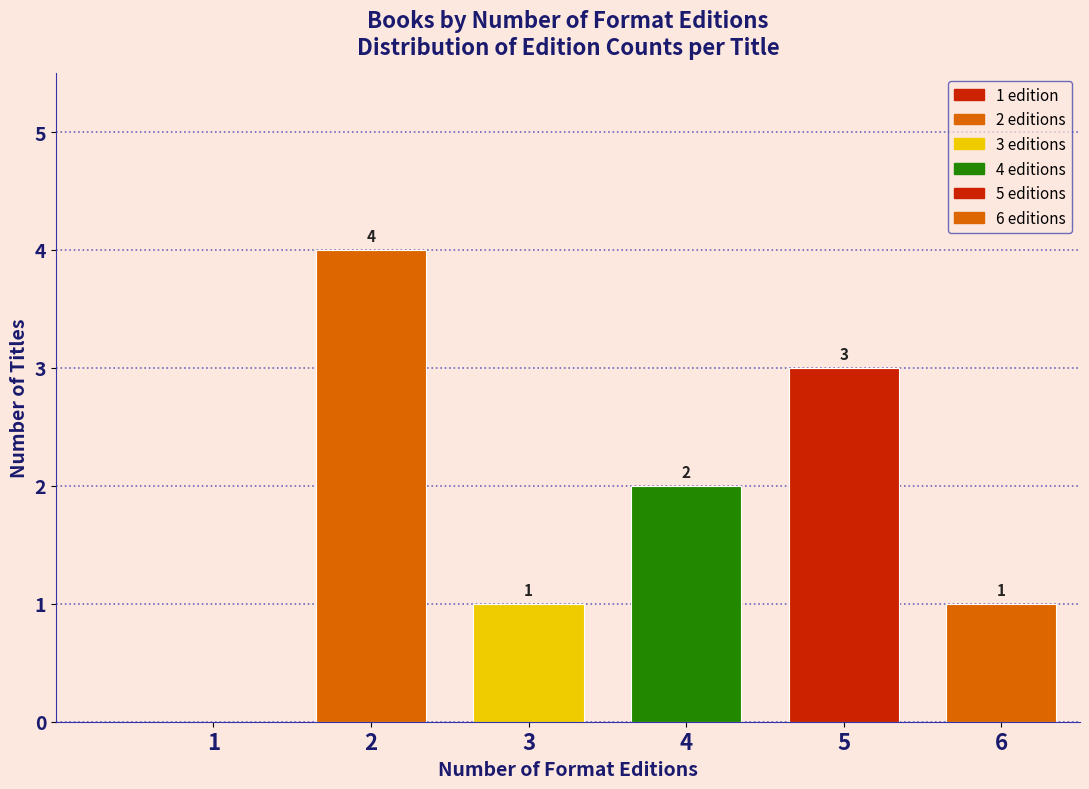

Reading left to right, list all the values displayed in this chart.

1=0	2=4	3=1	4=2	5=3	6=1